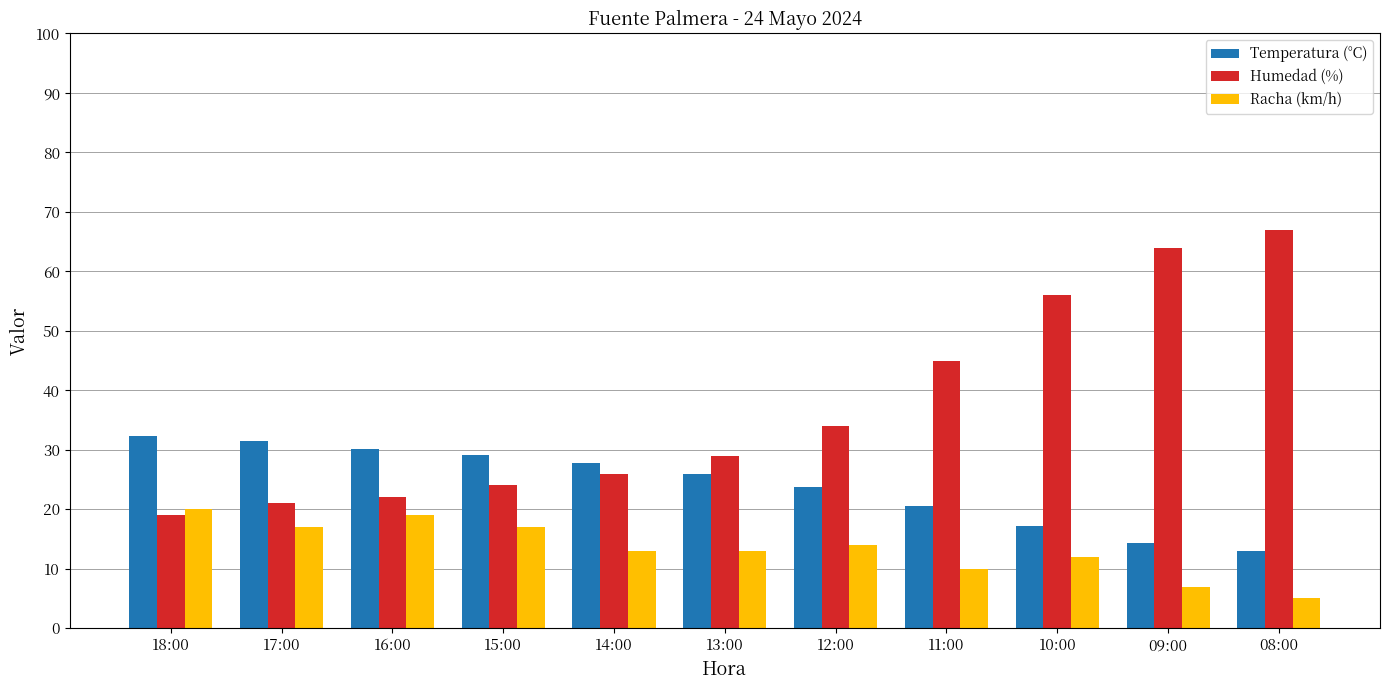

Rank the series by their maximum value, from lowest to highest.

Racha (km/h), Temperatura (°C), Humedad (%)